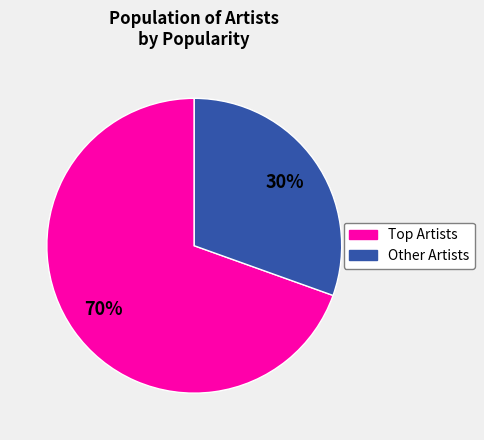

Is there any slice that represents more than half of the pie?

Yes